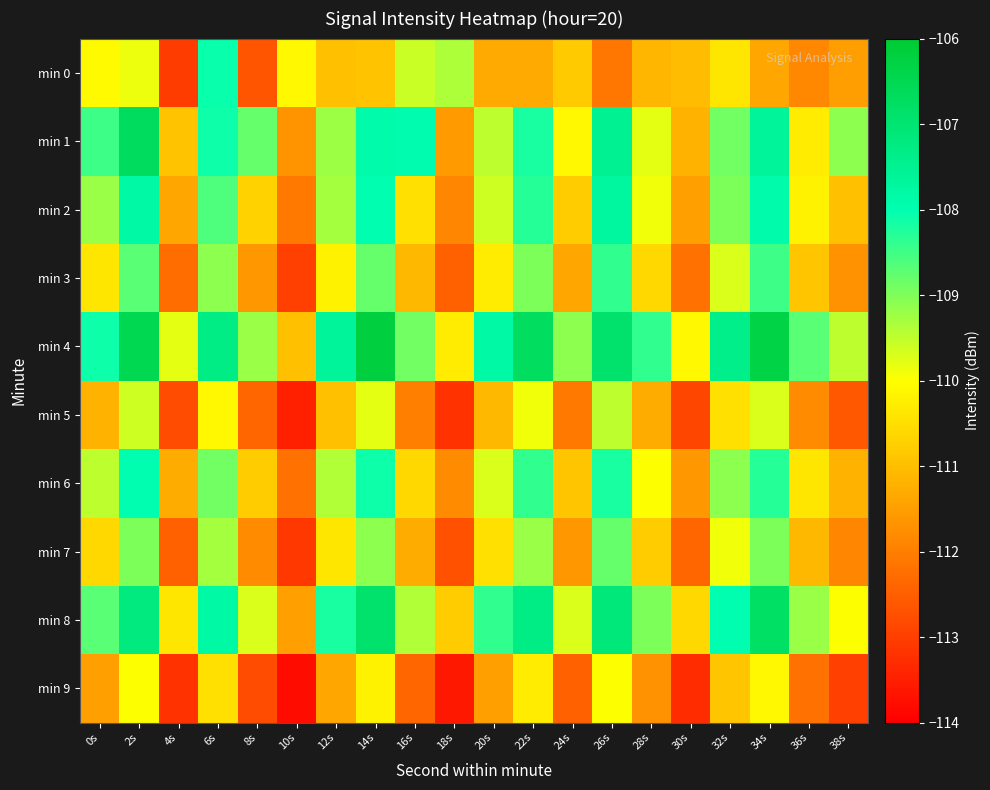

Reading right to left, extract all data points from this chart.

min 0: 38s=-111.5	36s=-111.9	34s=-111.4	32s=-110.4	30s=-111.1	28s=-111.1	26s=-112.1	24s=-110.8	22s=-111.3	20s=-111.3	18s=-109.4	16s=-109.6	14s=-110.9	12s=-111.0	10s=-110.1	8s=-112.7	6s=-108.1	4s=-113.0	2s=-109.9	0s=-110.1
min 1: 38s=-109.1	36s=-110.3	34s=-107.6	32s=-108.9	30s=-111.2	28s=-109.8	26s=-107.5	24s=-110.1	22s=-108.2	20s=-109.5	18s=-111.6	16s=-107.9	14s=-107.9	12s=-109.2	10s=-111.7	8s=-108.8	6s=-108.1	4s=-110.9	2s=-106.7	0s=-108.5
min 2: 38s=-111.0	36s=-110.2	34s=-107.9	32s=-109.0	30s=-111.5	28s=-109.9	26s=-107.7	24s=-110.8	22s=-108.3	20s=-109.6	18s=-111.9	16s=-110.5	14s=-108.0	12s=-109.3	10s=-112.1	8s=-110.7	6s=-108.6	4s=-111.4	2s=-107.8	0s=-109.2
min 3: 38s=-111.7	36s=-110.9	34s=-108.5	32s=-109.7	30s=-112.2	28s=-110.6	26s=-108.4	24s=-111.4	22s=-109.0	20s=-110.3	18s=-112.5	16s=-111.1	14s=-108.8	12s=-110.2	10s=-113.0	8s=-111.6	6s=-109.1	4s=-112.3	2s=-108.7	0s=-110.4
min 4: 38s=-109.5	36s=-108.7	34s=-106.3	32s=-107.4	30s=-110.1	28s=-108.4	26s=-106.9	24s=-109.1	22s=-106.7	20s=-107.8	18s=-110.3	16s=-108.9	14s=-106.2	12s=-107.6	10s=-111.0	8s=-109.2	6s=-107.3	4s=-109.8	2s=-106.5	0s=-108.1
min 5: 38s=-112.6	36s=-111.8	34s=-109.7	32s=-110.5	30s=-112.9	28s=-111.3	26s=-109.5	24s=-112.1	22s=-109.9	20s=-111.1	18s=-113.2	16s=-112.0	14s=-109.8	12s=-111.0	10s=-113.5	8s=-112.4	6s=-110.1	4s=-112.8	2s=-109.6	0s=-111.2
min 6: 38s=-111.2	36s=-110.4	34s=-108.3	32s=-109.1	30s=-111.6	28s=-110.0	26s=-108.2	24s=-110.9	22s=-108.4	20s=-109.7	18s=-111.8	16s=-110.6	14s=-108.1	12s=-109.4	10s=-112.2	8s=-110.8	6s=-108.9	4s=-111.3	2s=-108.0	0s=-109.5
min 7: 38s=-111.9	36s=-111.1	34s=-109.0	32s=-109.9	30s=-112.4	28s=-110.8	26s=-108.8	24s=-111.6	22s=-109.2	20s=-110.5	18s=-112.7	16s=-111.3	14s=-109.1	12s=-110.4	10s=-113.1	8s=-111.8	6s=-109.3	4s=-112.5	2s=-109.0	0s=-110.6
min 8: 38s=-110.0	36s=-109.2	34s=-106.8	32s=-108.0	30s=-110.6	28s=-109.0	26s=-107.1	24s=-109.7	22s=-107.3	20s=-108.4	18s=-110.8	16s=-109.4	14s=-106.9	12s=-108.2	10s=-111.5	8s=-109.7	6s=-107.8	4s=-110.4	2s=-107.2	0s=-108.7
min 9: 38s=-113.0	36s=-112.2	34s=-110.1	32s=-110.9	30s=-113.3	28s=-111.7	26s=-110.0	24s=-112.5	22s=-110.3	20s=-111.5	18s=-113.6	16s=-112.4	14s=-110.2	12s=-111.4	10s=-113.8	8s=-112.8	6s=-110.5	4s=-113.2	2s=-110.0	0s=-111.5